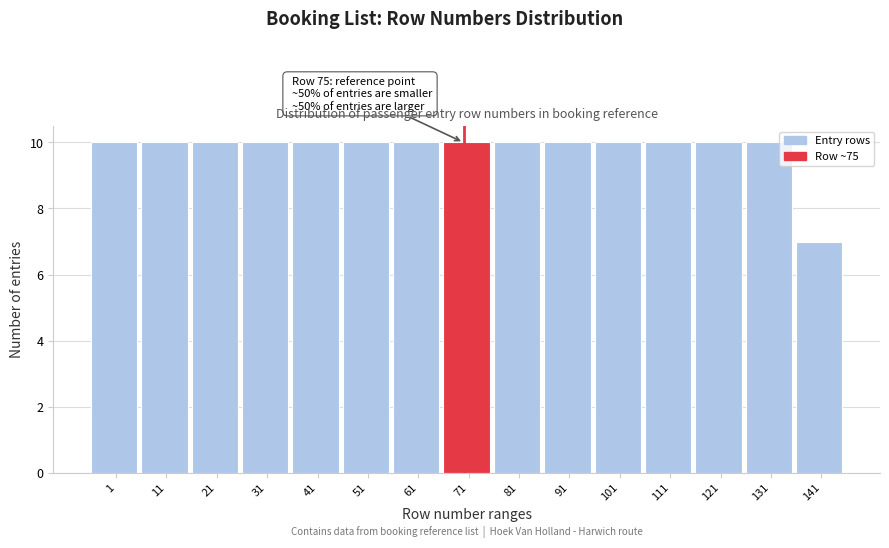

Reading right to left, transcribe all the data shown in this chart.

7	10	10	10	10	10	10	10	10	10	10	10	10	10	10